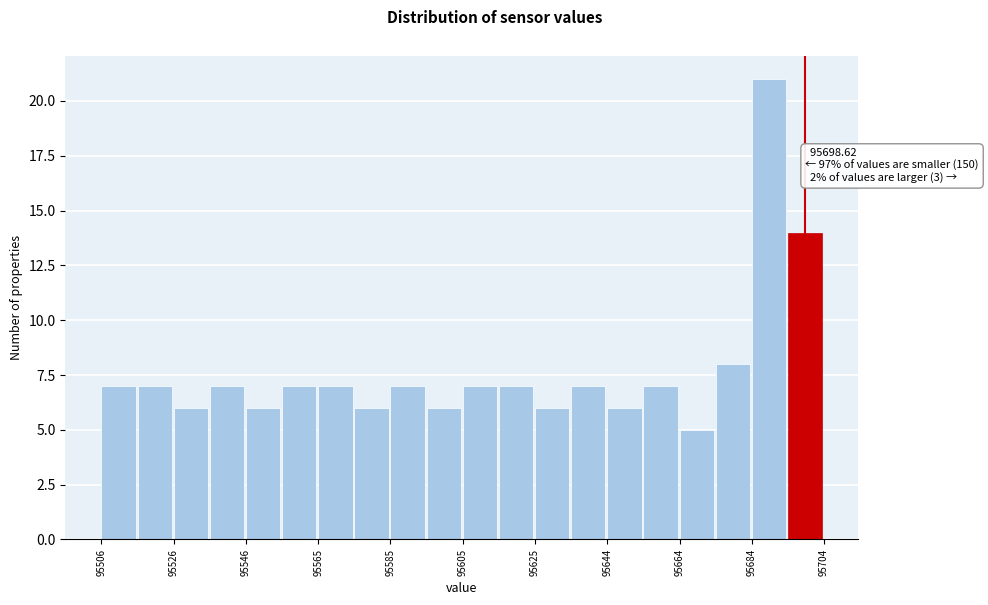

Which range on the x-axis has the tallest bar?

95684 to 95694